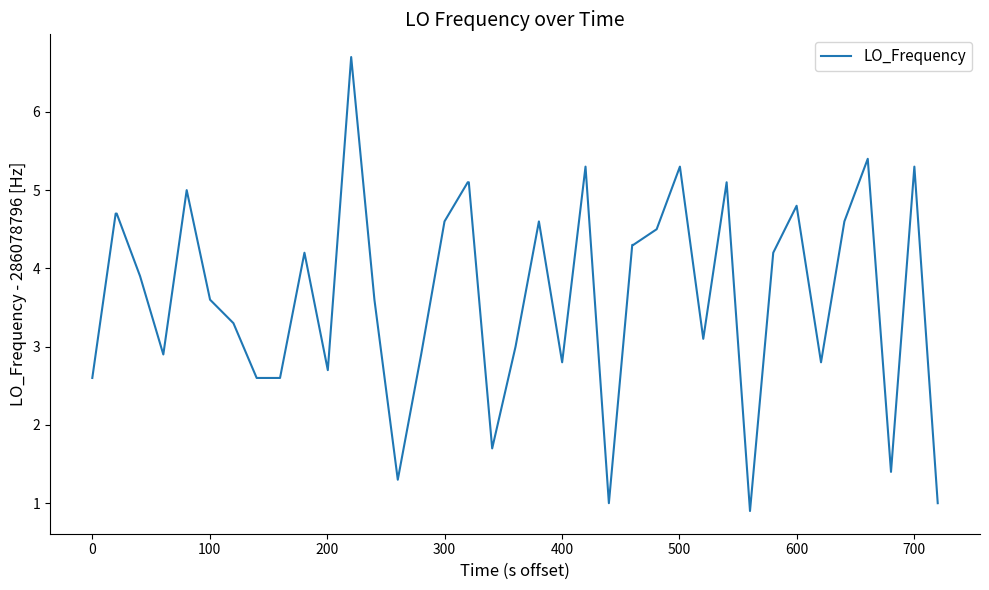

What is the difference between the maximum and minimum values?

5.8